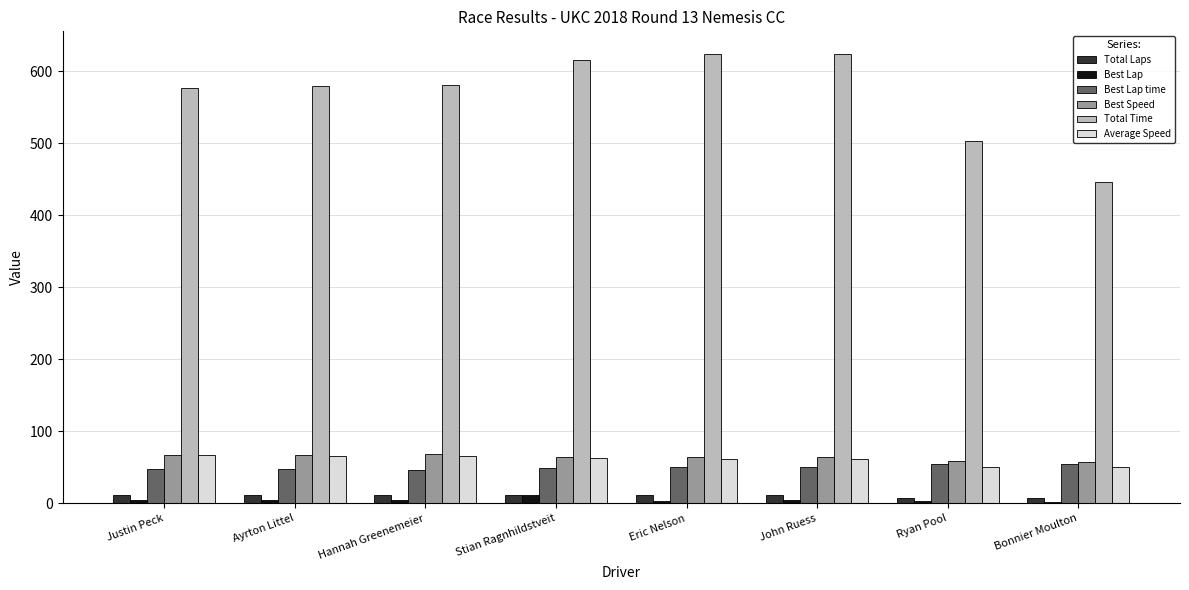

Is the value of Best Speed at Hannah Greenemeier greater than the value of Best Lap time at Justin Peck?

Yes